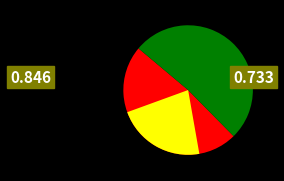

How many segments does this pie chart have?

2